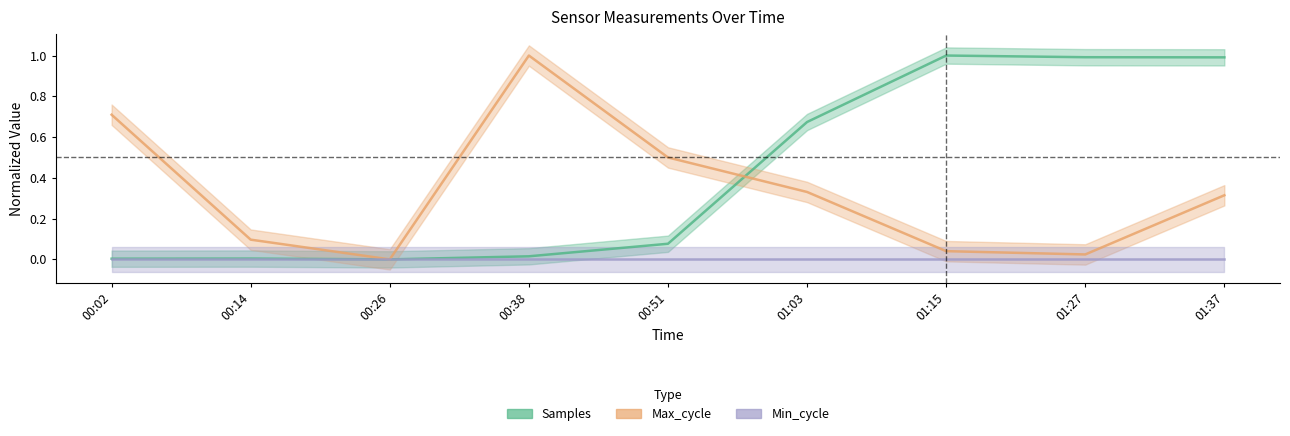

At which category does Samples reach its first local valley?

00:26